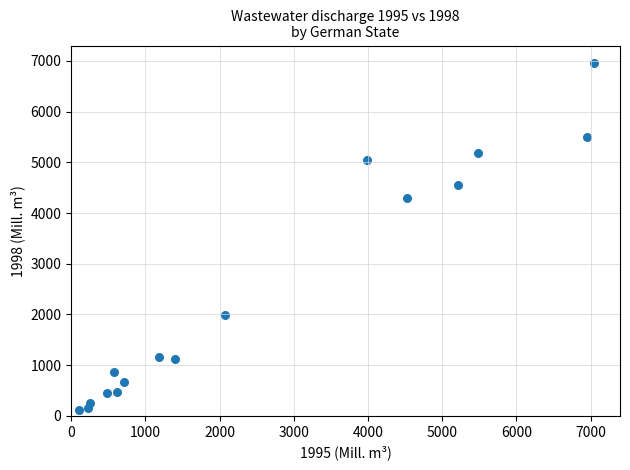

What Y value in the scatter plot is closest to 3533?

4302.9